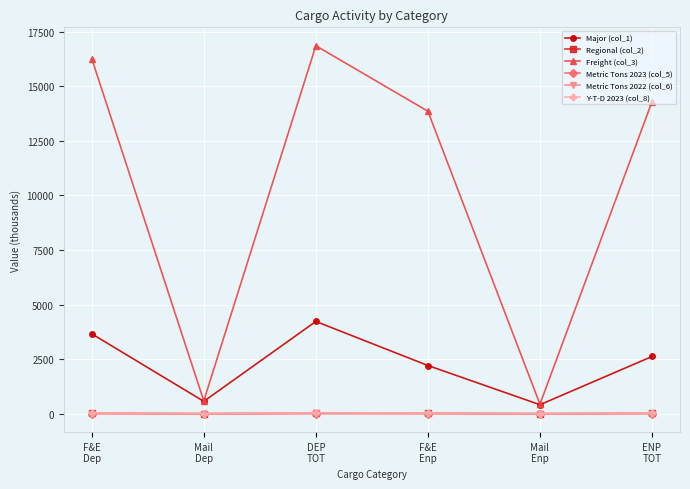

What is the total value across all series at F&E
Dep?

20008.8